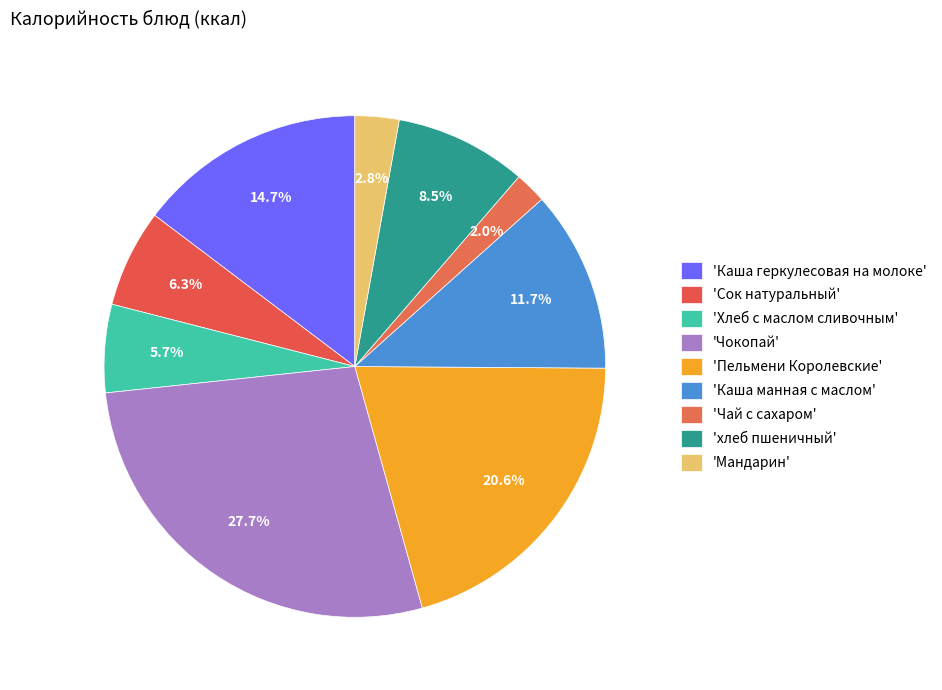

Count the number of slices in the pie.

9